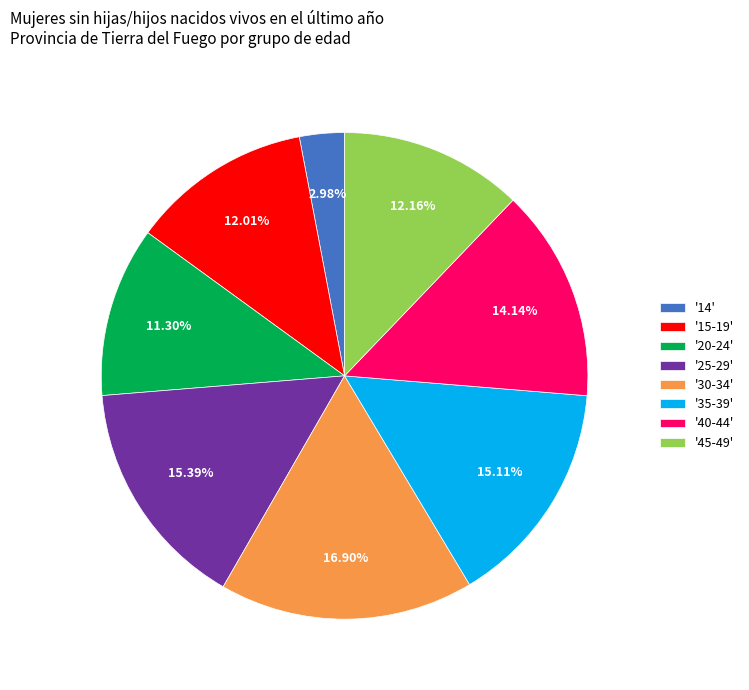

Which has a higher value, '20-24' or '30-34'?

'30-34'